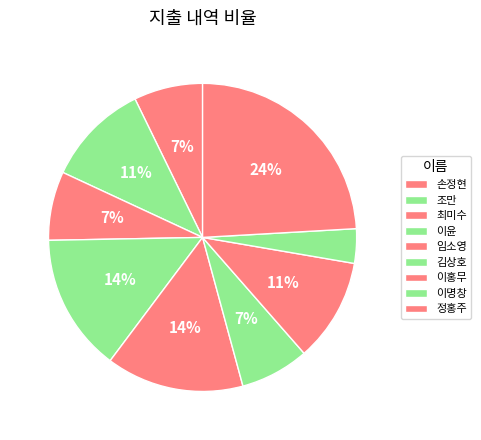

What is the ratio of the value at 이명창 to the value at 이윤?

0.2